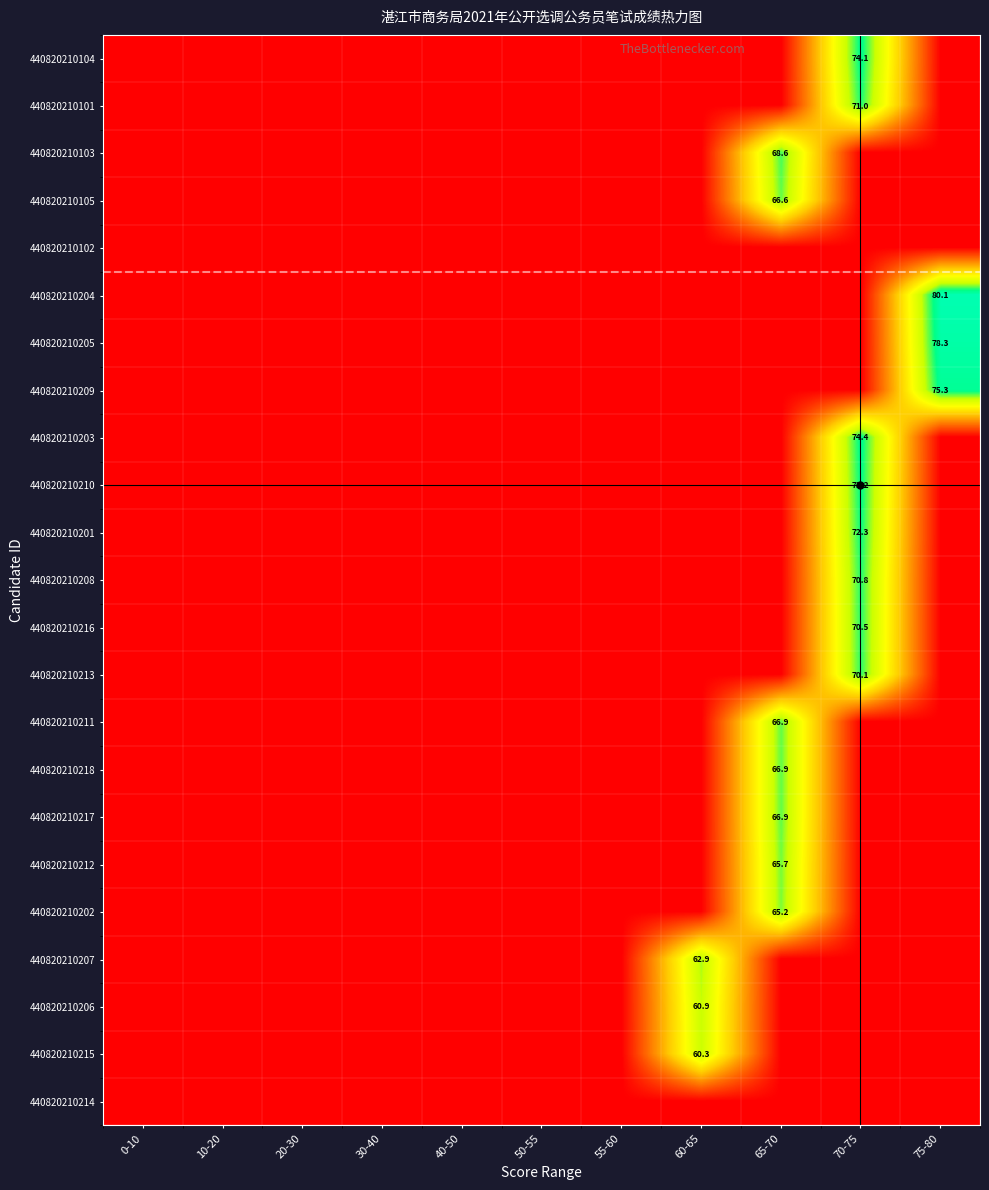

The value of 440820210216 at 60-65 is 0.3. True or false?

False